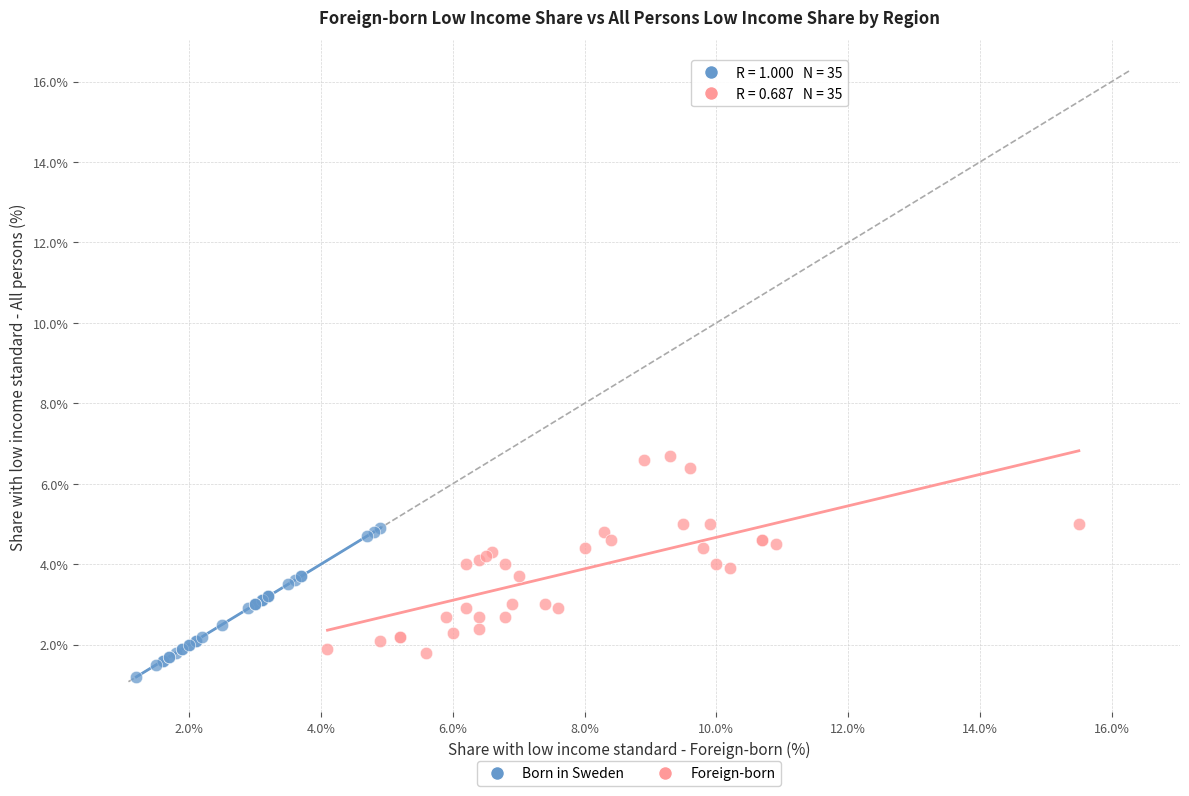

Which series has the largest Y range (max minus min)?

Foreign-born